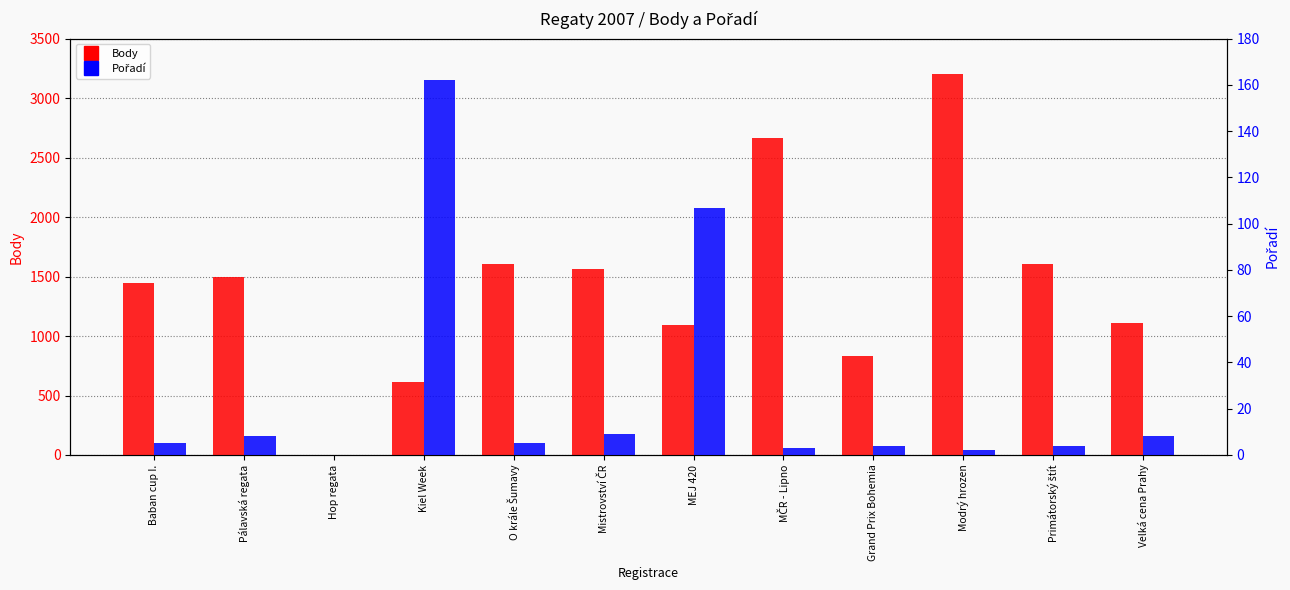

What is the value of the Body bar at the 2nd from the left?

1496